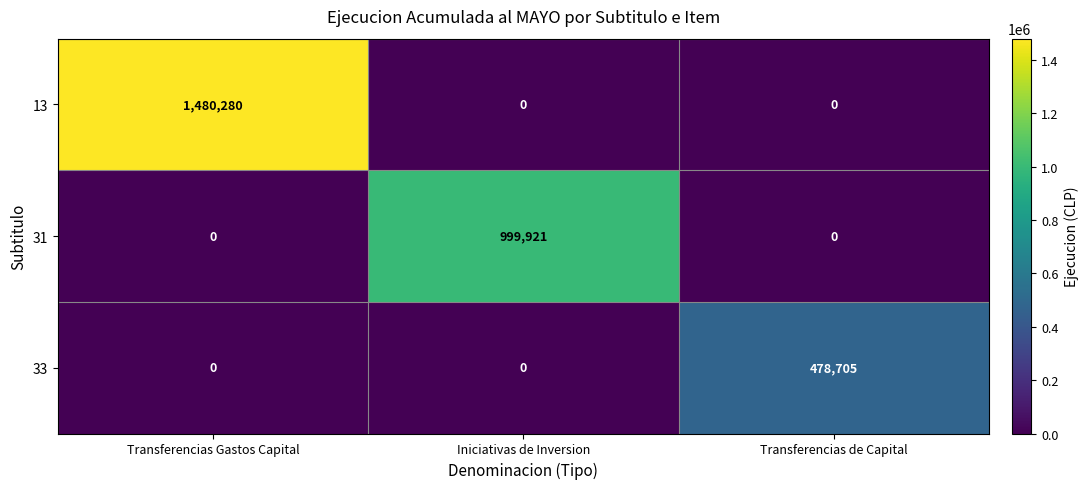

How many categories are shown in the chart?

3